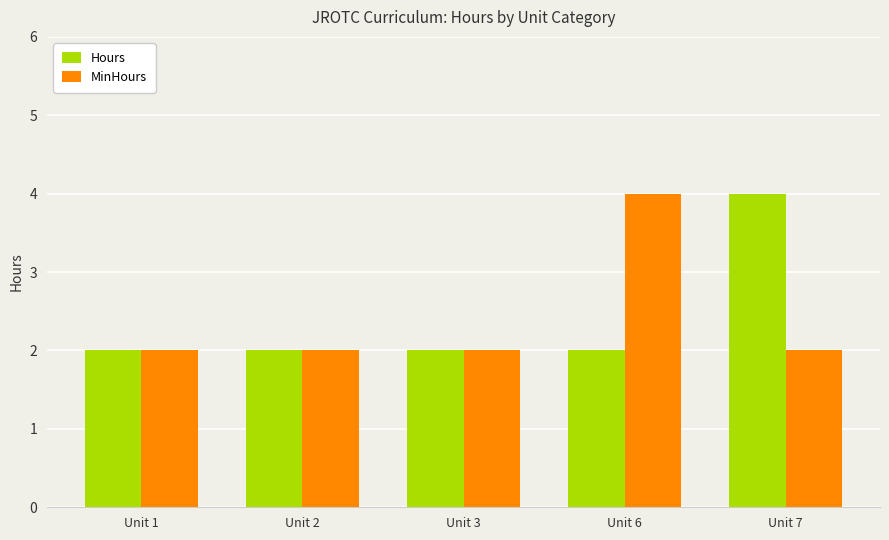

Is the value of MinHours at Unit 2 greater than the value of Hours at Unit 7?

No